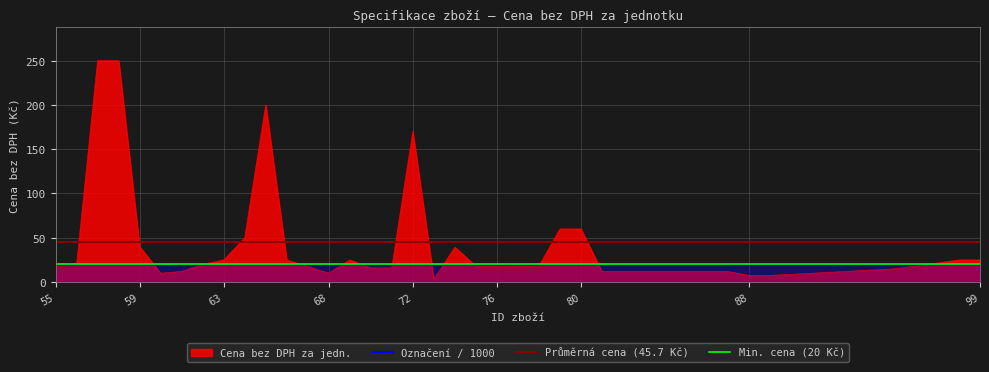

Where is Cena bez DPH za jedn. nearest to the value 126?

72